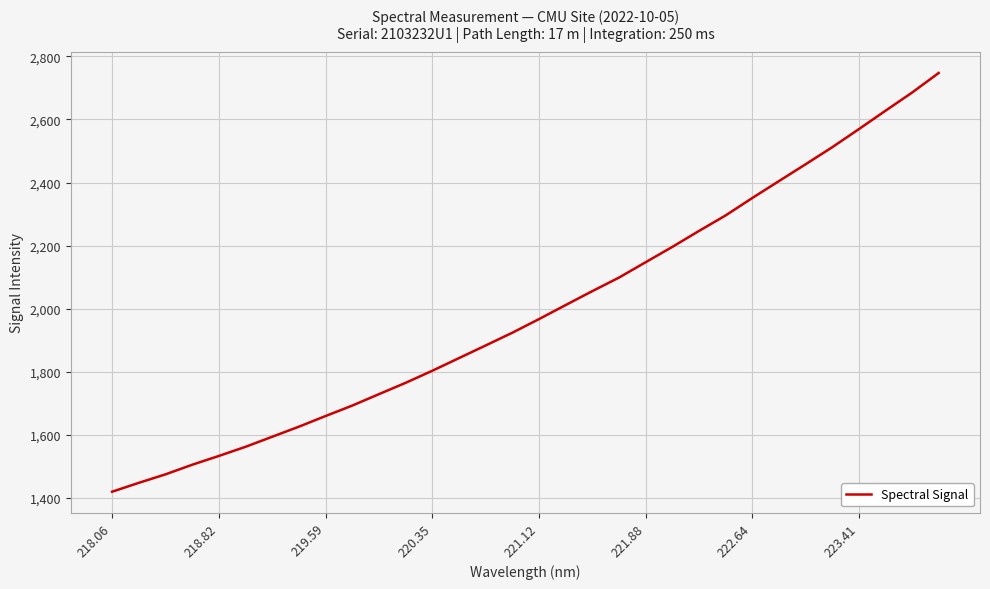

True or false: there are more than 1 points higher than both neighbors.

False